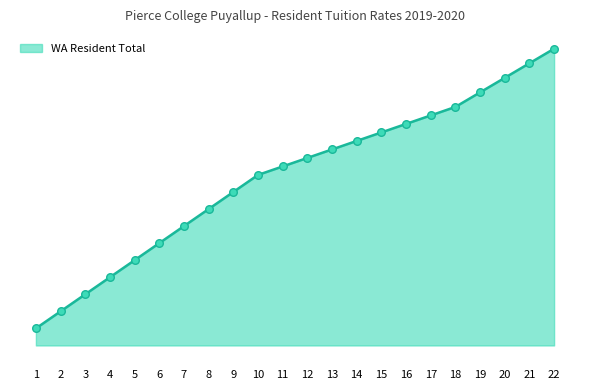

What is the change in value from 8 to 22?

+1175.4